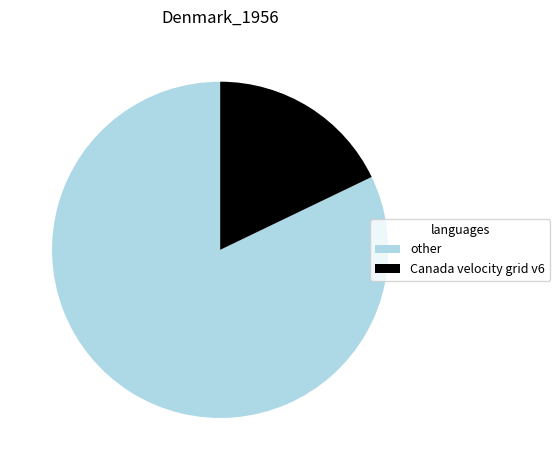

Do other and Canada velocity grid v6 together represent more than half of the pie?

Yes